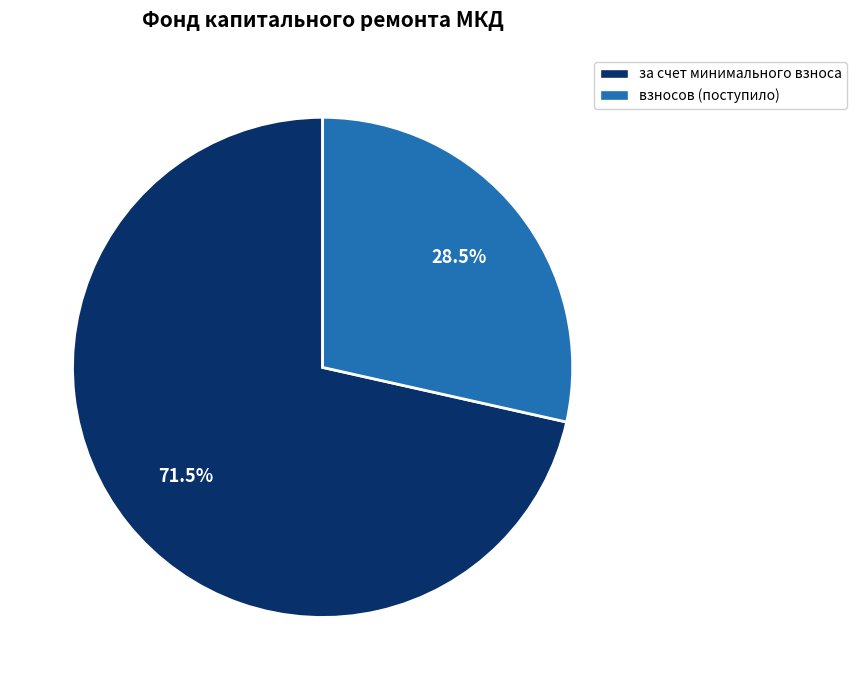

Is there any slice that represents more than half of the pie?

Yes